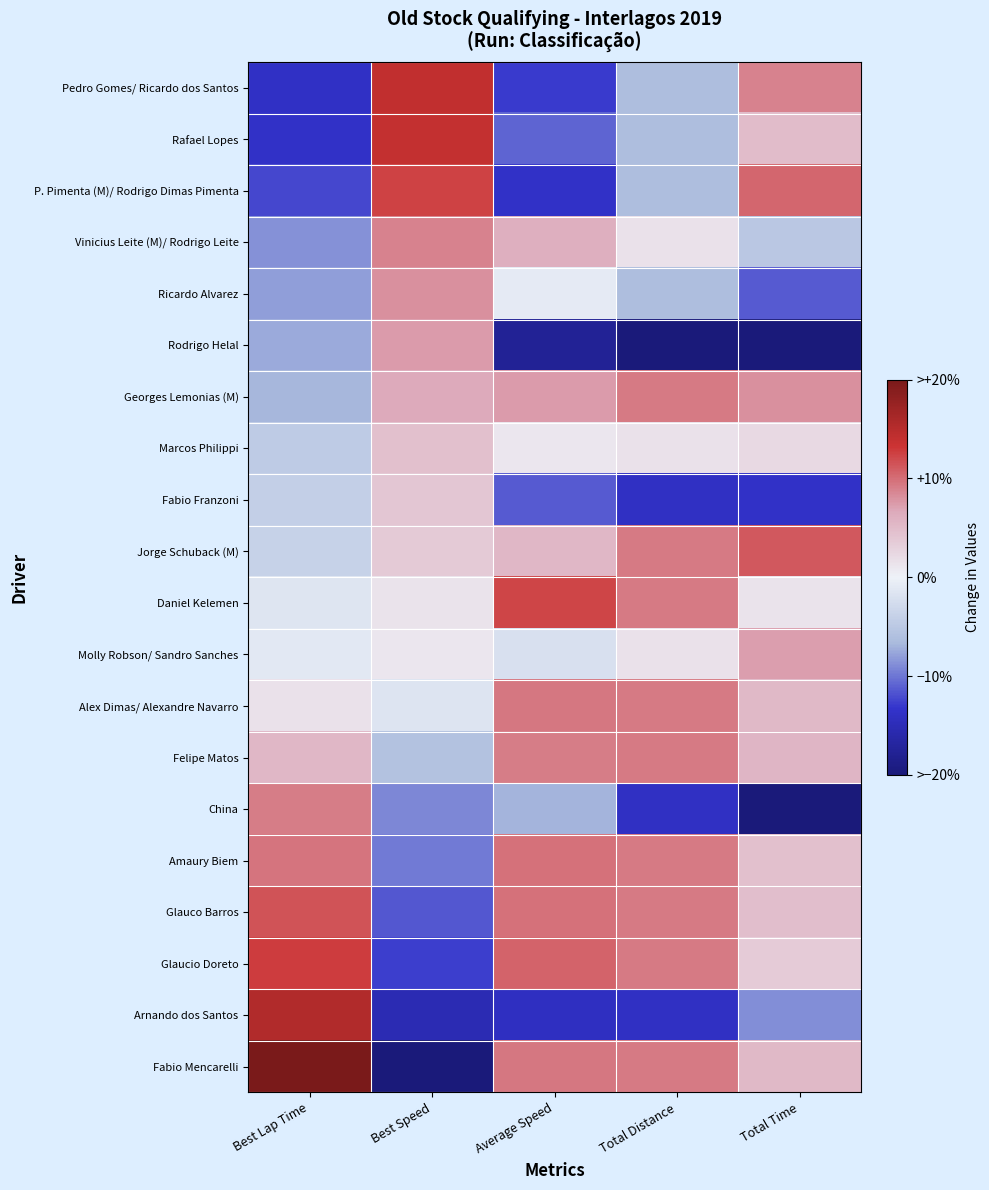

What is the difference between the highest and lowest values at Best Speed?

3.4